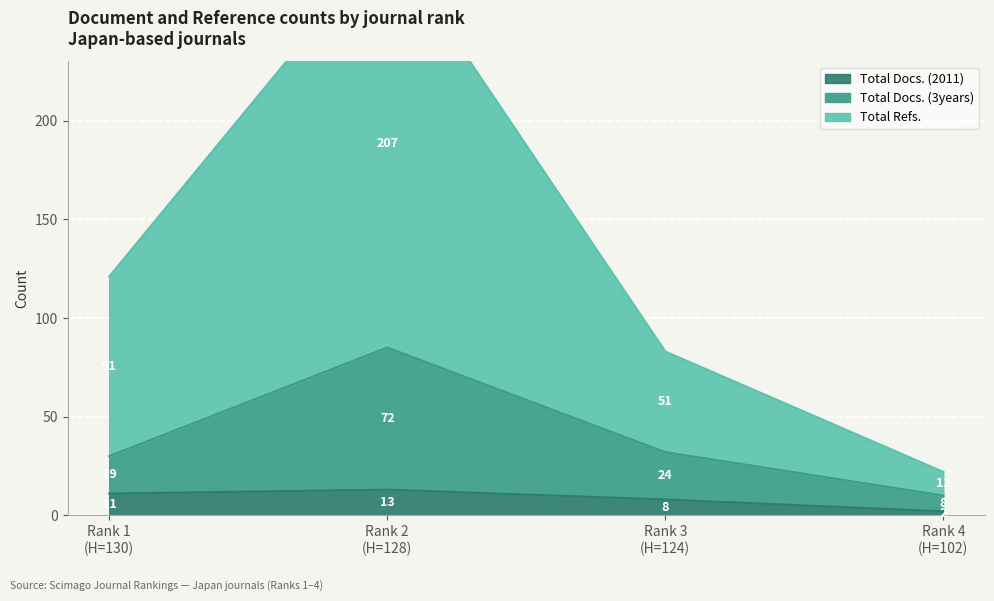

The value of Total Docs. (3years) at Rank 2
(H=128) is 85. True or false?

True